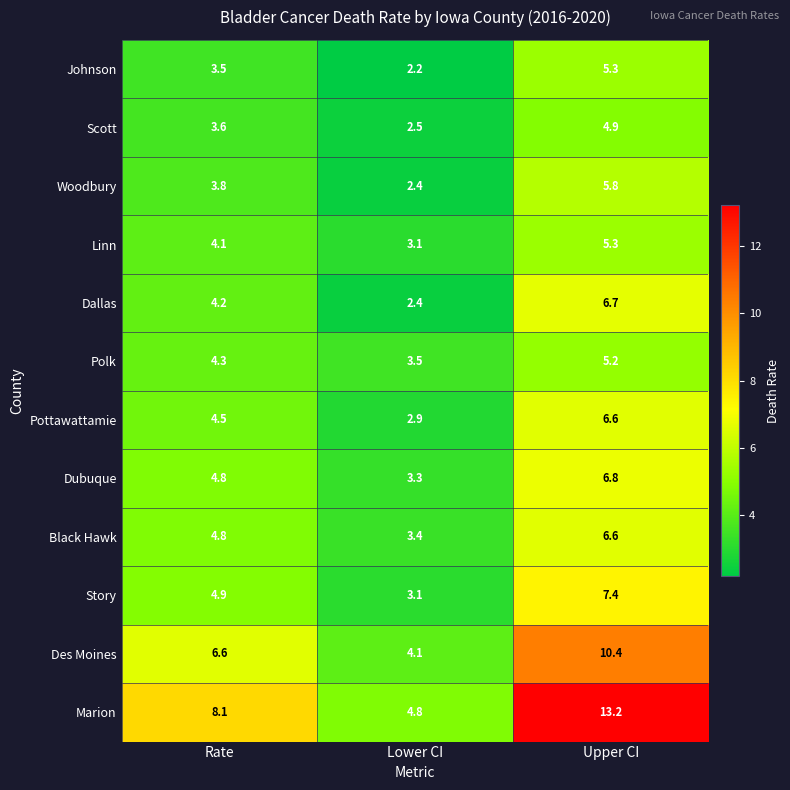

What is the greatest value displayed?

13.2